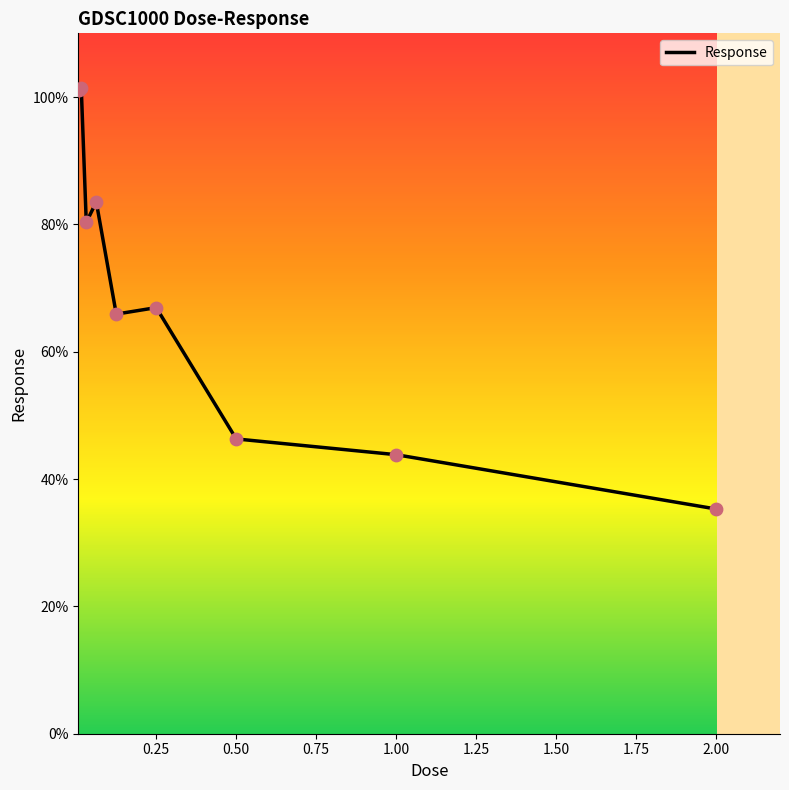

What is the greatest value displayed?

101.4